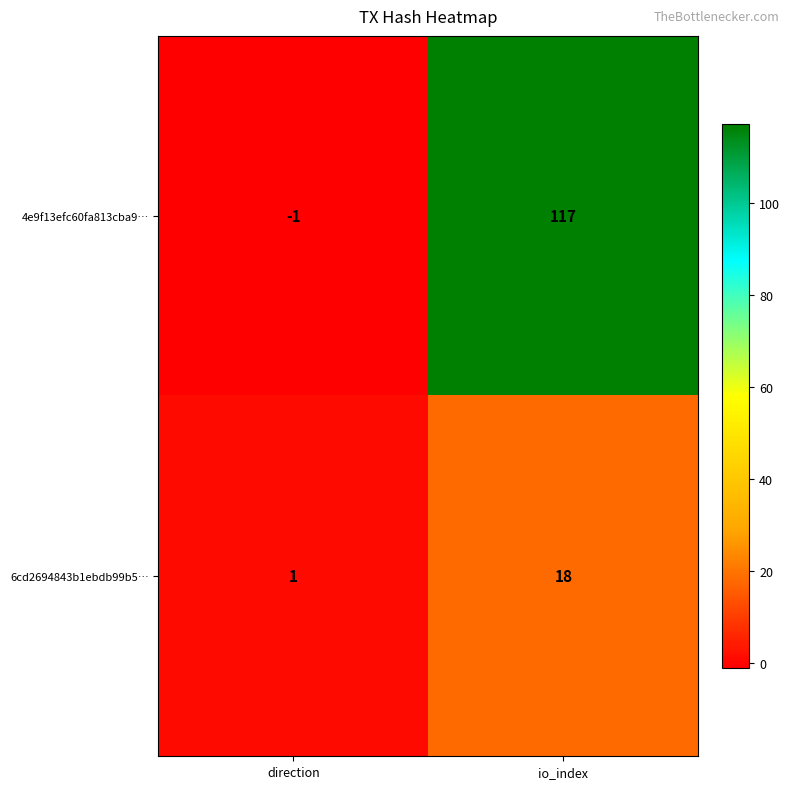

The 6cd2694843b1ebdb99b5… series shows 2 at direction. True or false?

False